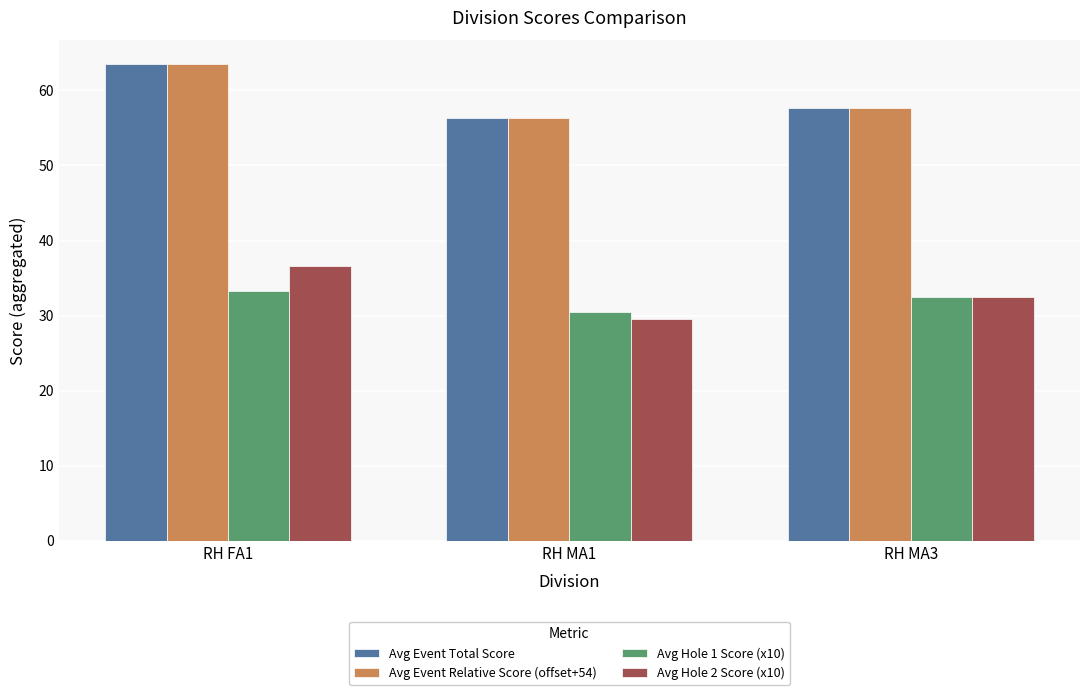

What is the value of the Avg Event Relative Score (offset+54) bar at the 2nd from the left?

56.3